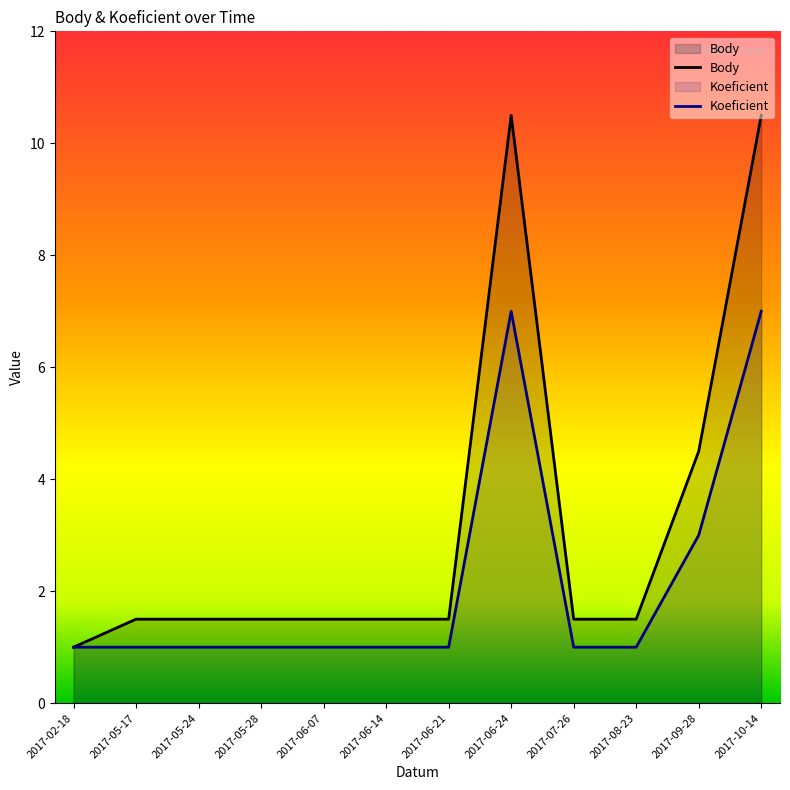

What is the sum of the Koeficient values at 2017-06-21 and 2017-06-14?

2.0